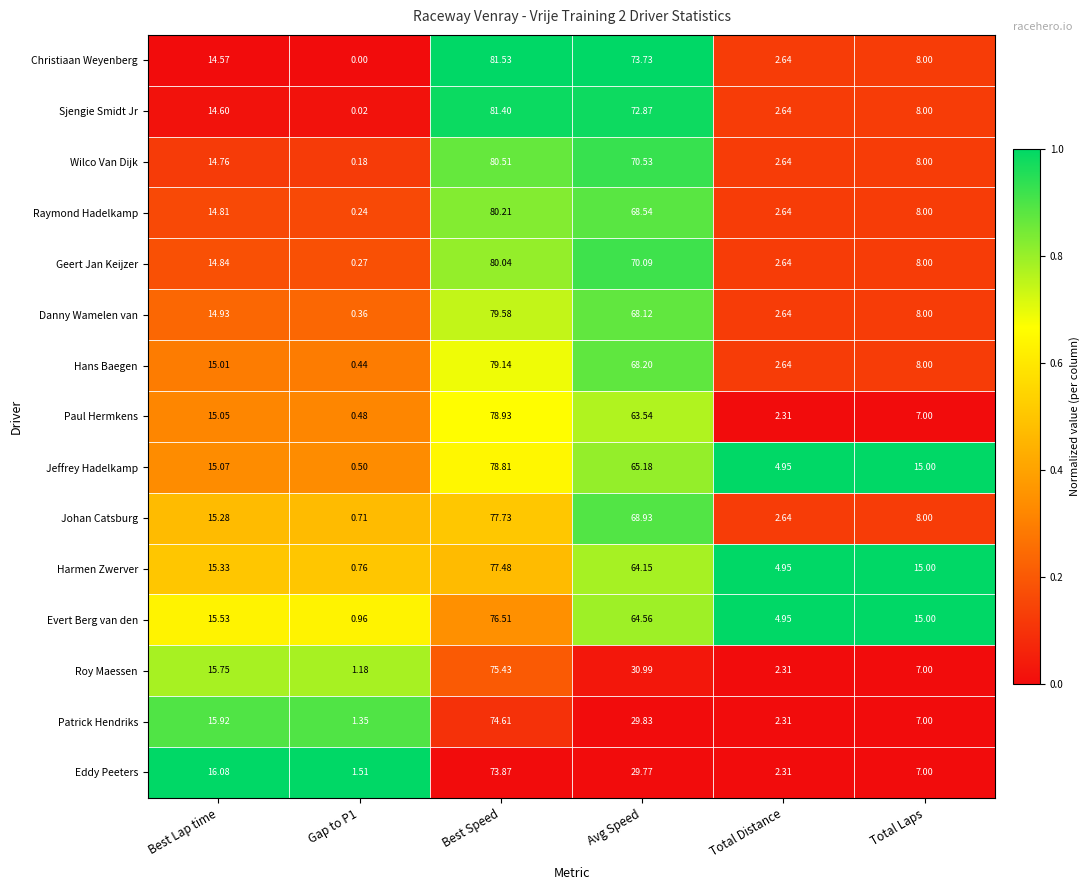

Where does the Raymond Hadelkamp series first go above 14?

Best Lap time